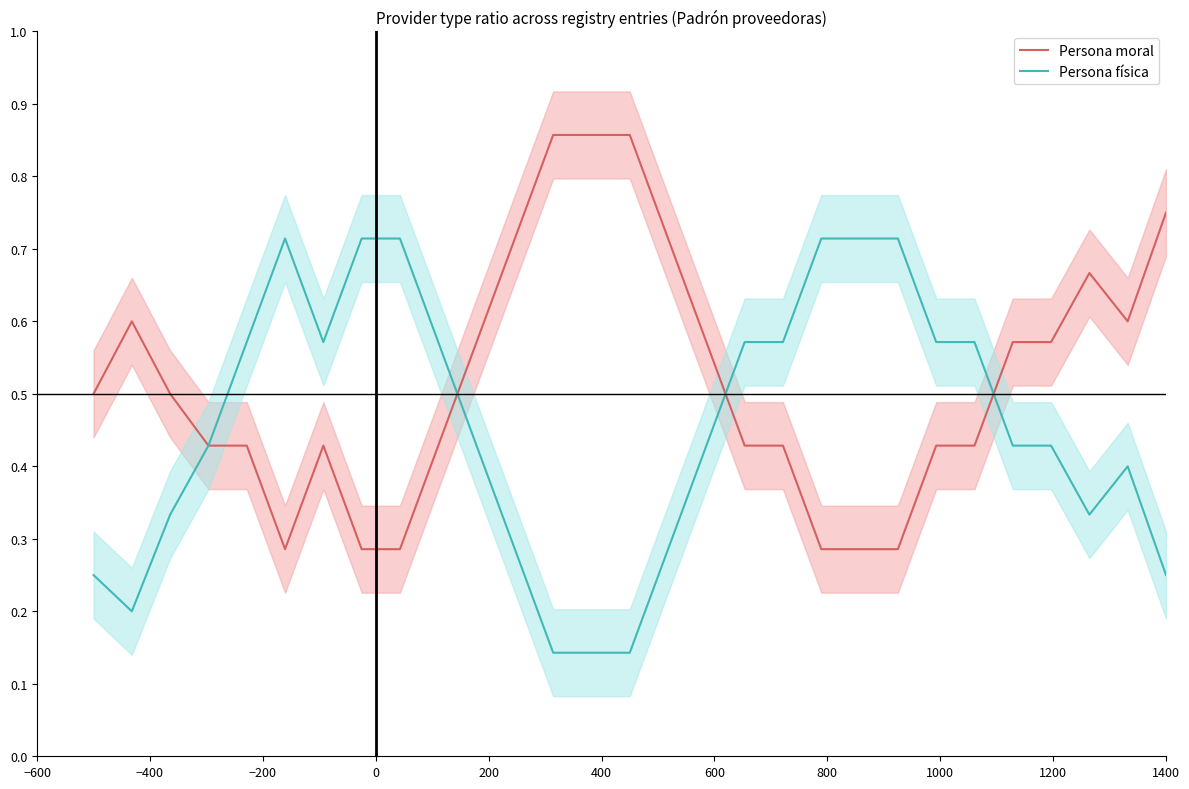

What is the difference between the maximum and minimum values in the Persona moral series?

0.6